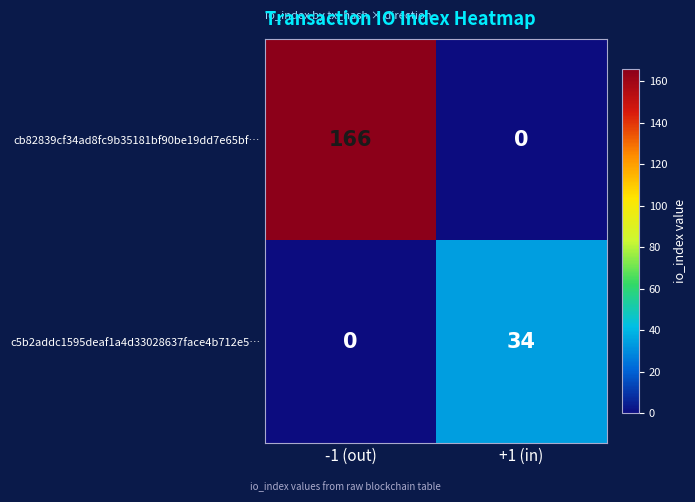

True or false: cb82839cf34ad8fc9b35181bf90be19dd7e65bf… has a value of 0 at +1 (in).

True